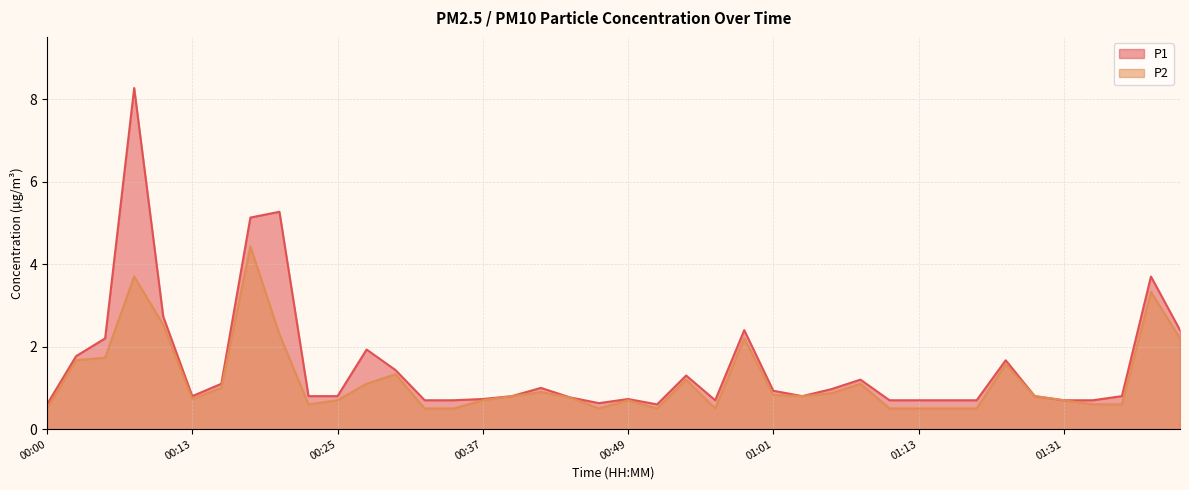

In P1, how many points are lower than both neighbors (excluding endpoints)?

5